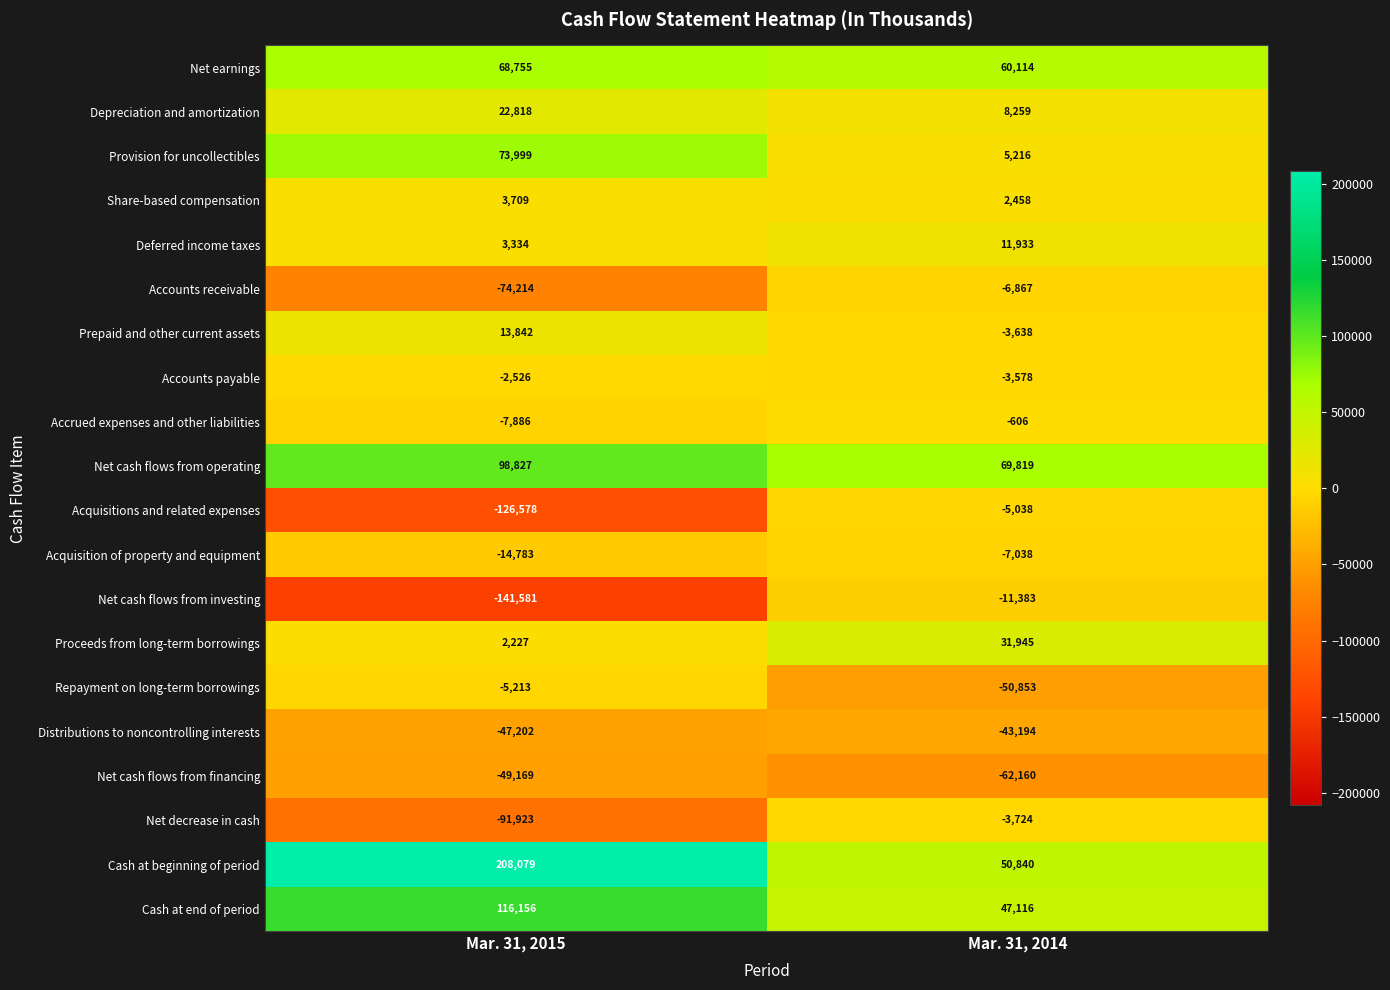

Rank the series at Mar. 31, 2014 from highest to lowest value.

Net cash flows from operating, Net earnings, Cash at beginning of period, Cash at end of period, Proceeds from long-term borrowings, Deferred income taxes, Depreciation and amortization, Provision for uncollectibles, Share-based compensation, Accrued expenses and other liabilities, Accounts payable, Prepaid and other current assets, Net decrease in cash, Acquisitions and related expenses, Accounts receivable, Acquisition of property and equipment, Net cash flows from investing, Distributions to noncontrolling interests, Repayment on long-term borrowings, Net cash flows from financing